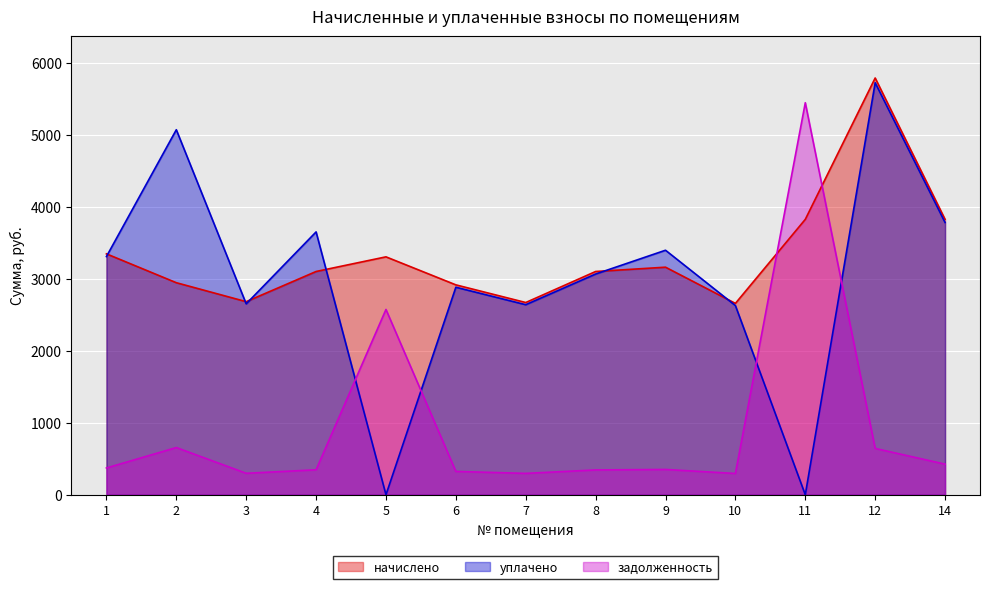

After their last crossing, which series has the higher values: задолженность or начислено?

начислено